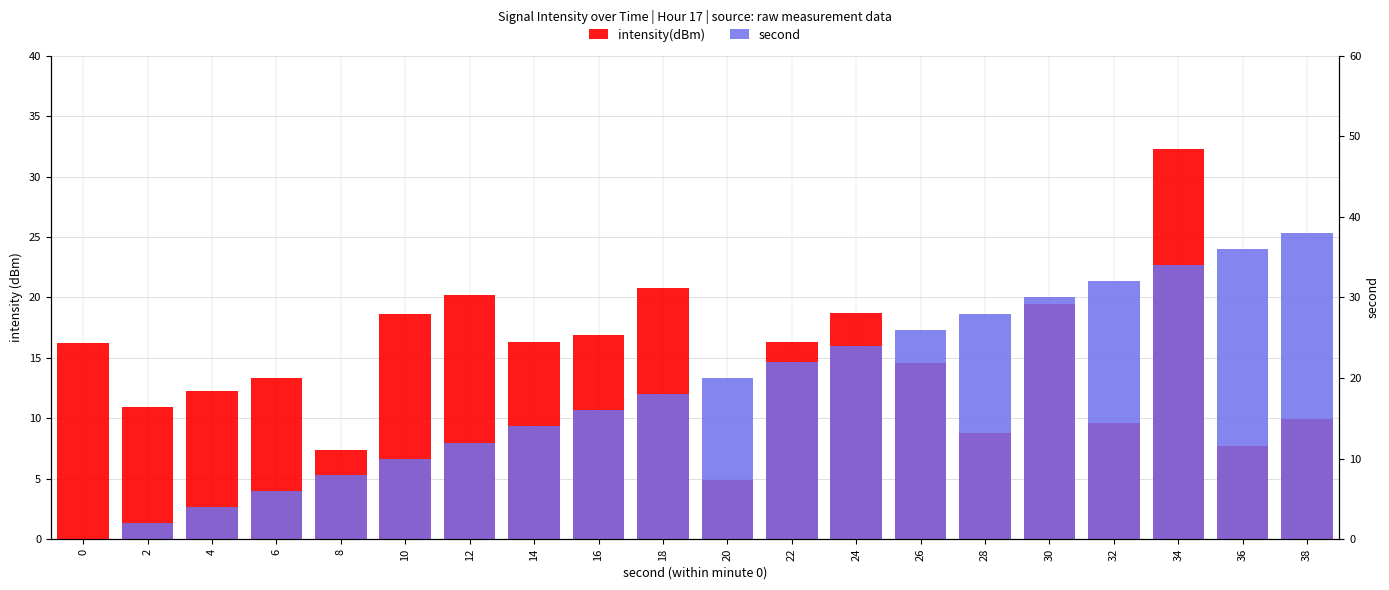

What is the spread (max minus min) of values at 4?

8.3